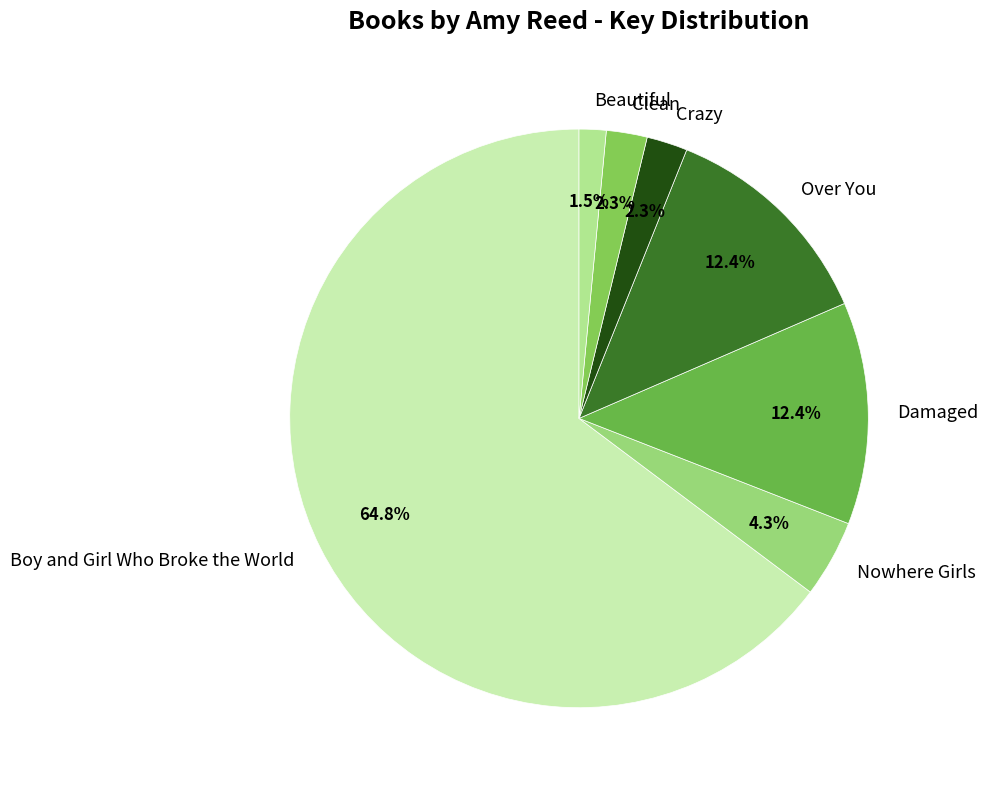

Does any single category account for the majority?

Yes